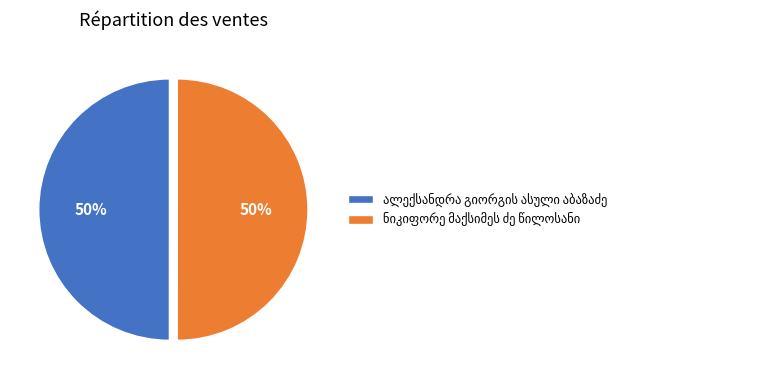

To the nearest percent, what is the average slice percentage?

50%